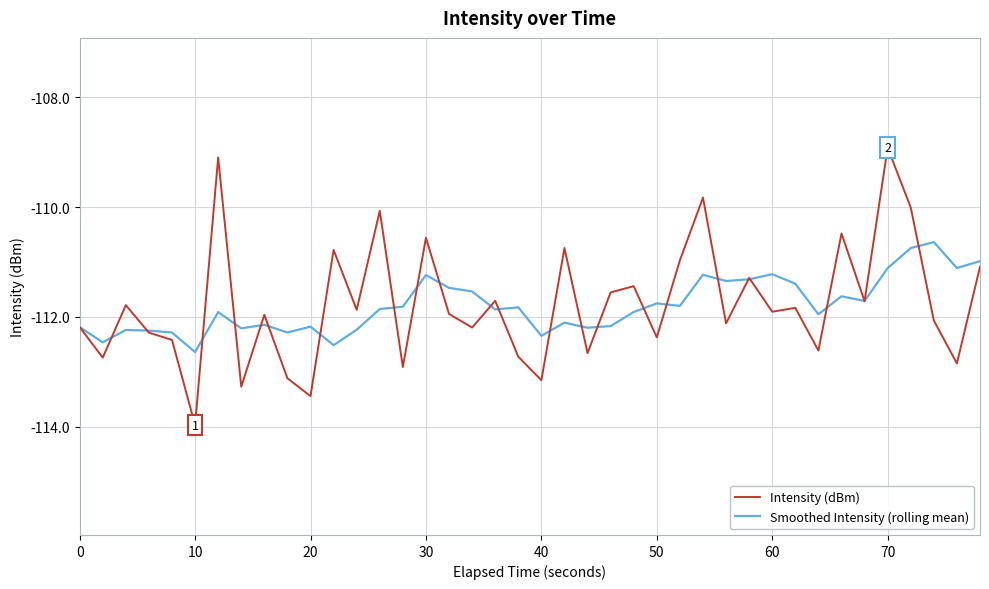

What is the highest value of the Intensity (dBm) series?

-108.9